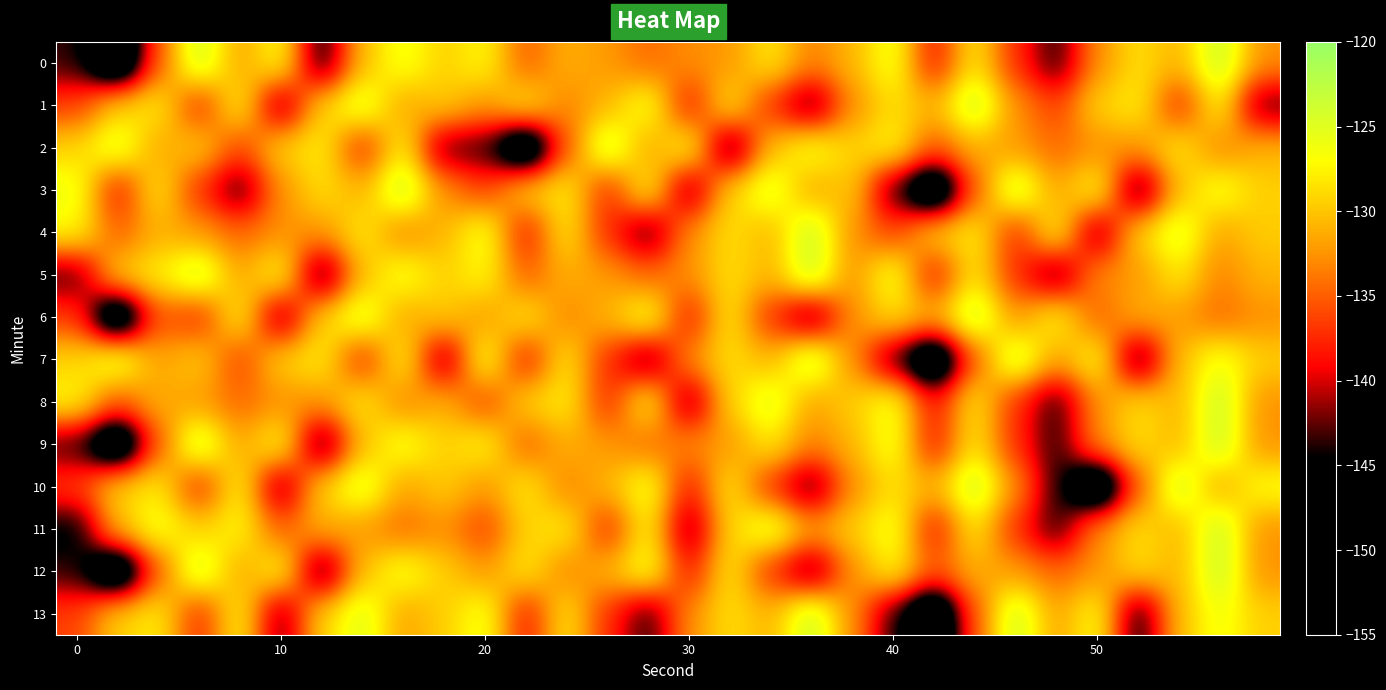

Reading left to right, what are all the values shown in this chart?

0: -143.5	-154.7	-135.2	-123.5	-131.9	-126.5	-145.6	-130.3	-126.1	-129.5	-127.2	-135.1	-131.1	-132.2	-134.4	-132.7	-132.3	-128.0	-133.3	-130.8	-125.9	-138.5	-128.1	-137.2	-144.1	-132.7	-128.6	-130.9	-123.2	-132.6
1: -136.4	-129.3	-127.8	-137.6	-127.2	-143.2	-129.2	-124.8	-131.8	-129.6	-132.3	-128.0	-133.3	-130.8	-125.9	-138.5	-128.1	-137.2	-144.1	-132.7	-128.6	-130.9	-123.2	-132.6	-136.4	-129.3	-127.8	-137.6	-127.2	-143.2
2: -129.2	-124.8	-131.8	-129.6	-136.4	-129.3	-127.8	-137.6	-127.2	-143.2	-143.5	-154.7	-135.2	-123.5	-131.9	-126.5	-145.6	-130.3	-126.1	-129.5	-127.2	-135.1	-131.1	-132.2	-134.4	-132.7	-132.3	-128.0	-133.3	-130.8
3: -125.9	-138.5	-128.1	-137.2	-144.1	-132.7	-128.6	-130.9	-123.2	-132.6	-136.4	-129.3	-127.8	-137.6	-127.2	-143.2	-129.2	-124.8	-131.8	-129.6	-143.5	-154.7	-135.2	-123.5	-131.9	-126.5	-145.6	-130.3	-126.1	-129.5
4: -127.2	-135.1	-131.1	-132.2	-134.4	-132.7	-132.3	-128.0	-133.3	-130.8	-125.9	-138.5	-128.1	-137.2	-144.1	-132.7	-128.6	-130.9	-123.2	-132.6	-136.4	-129.3	-127.8	-137.6	-127.2	-143.2	-129.2	-124.8	-131.8	-129.6
5: -143.5	-129.3	-127.8	-123.5	-131.9	-126.5	-145.6	-130.3	-126.1	-129.5	-127.2	-135.1	-131.1	-132.2	-134.4	-132.7	-128.6	-130.9	-123.2	-132.6	-125.9	-138.5	-128.1	-137.2	-144.1	-132.7	-132.3	-128.0	-133.3	-130.8
6: -136.4	-154.7	-135.2	-137.6	-127.2	-143.2	-129.2	-124.8	-131.8	-129.6	-132.3	-128.0	-133.3	-130.8	-125.9	-138.5	-128.1	-137.2	-144.1	-132.7	-128.6	-130.9	-123.2	-132.6	-127.2	-135.1	-131.1	-132.2	-134.4	-132.7
7: -129.2	-124.8	-131.8	-129.6	-136.4	-129.3	-127.8	-137.6	-127.2	-143.2	-125.9	-138.5	-128.1	-137.2	-144.1	-132.7	-128.6	-130.9	-123.2	-132.6	-143.5	-154.7	-135.2	-123.5	-131.9	-126.5	-145.6	-130.3	-126.1	-129.5
8: -127.2	-135.1	-131.1	-132.2	-134.4	-132.7	-132.3	-128.0	-133.3	-130.8	-136.4	-129.3	-127.8	-137.6	-127.2	-143.2	-129.2	-124.8	-131.8	-129.6	-125.9	-138.5	-128.1	-137.2	-144.1	-132.7	-128.6	-130.9	-123.2	-132.6
9: -143.5	-154.7	-135.2	-123.5	-131.9	-126.5	-145.6	-130.3	-126.1	-129.5	-127.2	-135.1	-131.1	-132.2	-134.4	-132.7	-132.3	-128.0	-133.3	-130.8	-125.9	-138.5	-128.1	-137.2	-144.1	-132.7	-128.6	-130.9	-123.2	-132.6
10: -136.4	-129.3	-127.8	-137.6	-127.2	-143.2	-129.2	-124.8	-131.8	-129.6	-132.3	-128.0	-133.3	-130.8	-125.9	-138.5	-128.1	-137.2	-144.1	-132.7	-128.6	-130.9	-123.2	-132.6	-143.5	-154.7	-135.2	-123.5	-131.9	-126.5
11: -145.6	-130.3	-126.1	-129.5	-127.2	-135.1	-131.1	-132.2	-134.4	-132.7	-136.4	-129.3	-127.8	-137.6	-127.2	-143.2	-129.2	-124.8	-131.8	-129.6	-125.9	-138.5	-128.1	-137.2	-144.1	-132.7	-128.6	-130.9	-123.2	-132.6
12: -143.5	-154.7	-135.2	-123.5	-131.9	-126.5	-145.6	-130.3	-126.1	-129.5	-132.3	-128.0	-133.3	-130.8	-125.9	-138.5	-128.1	-137.2	-144.1	-132.7	-127.2	-135.1	-131.1	-132.2	-134.4	-132.7	-128.6	-130.9	-123.2	-132.6
13: -136.4	-129.3	-127.8	-137.6	-127.2	-143.2	-129.2	-124.8	-131.8	-129.6	-125.9	-138.5	-128.1	-137.2	-144.1	-132.7	-128.6	-130.9	-123.2	-132.6	-143.5	-154.7	-135.2	-123.5	-131.9	-126.5	-145.6	-130.3	-126.1	-129.5